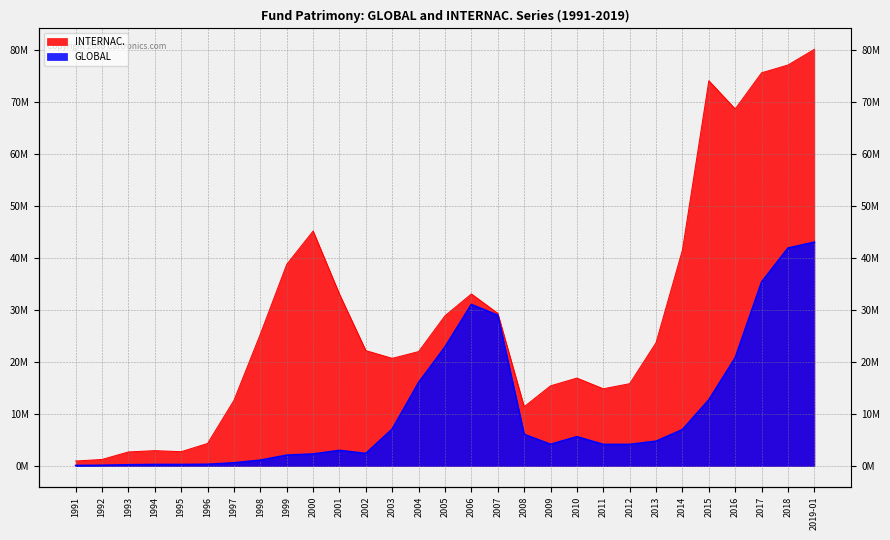

True or false: INTERNAC. and GLOBAL intersect in this chart.

False